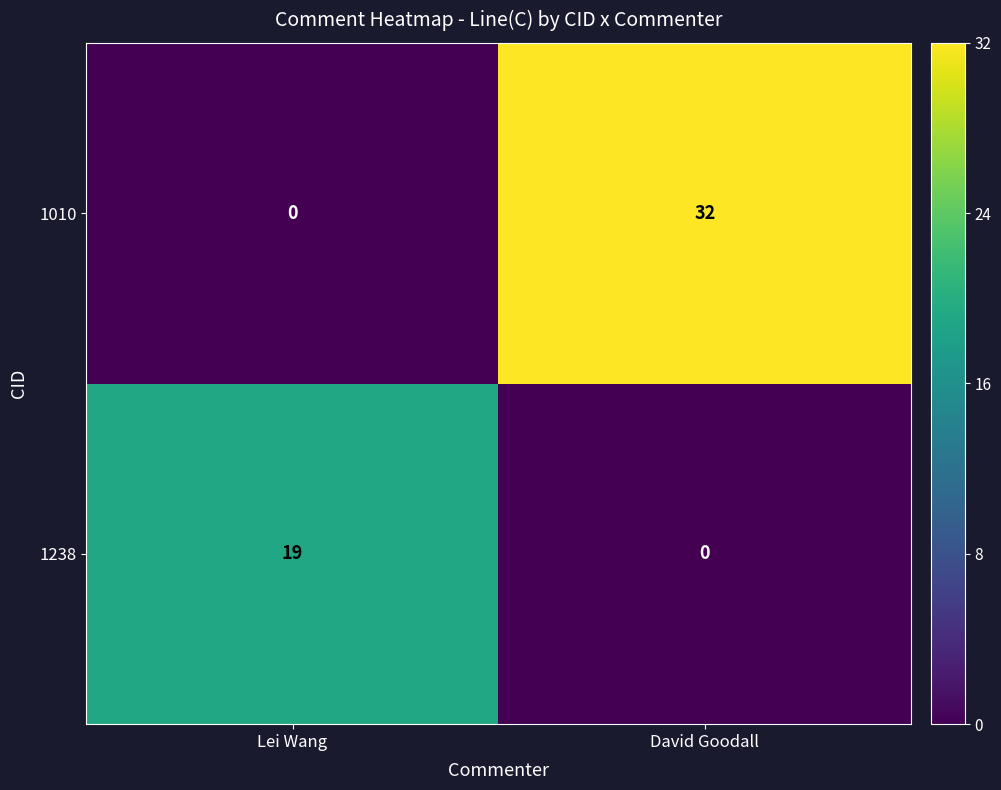

Reading left to right, what are all the values shown in this chart?

1010: 0	32
1238: 19	0